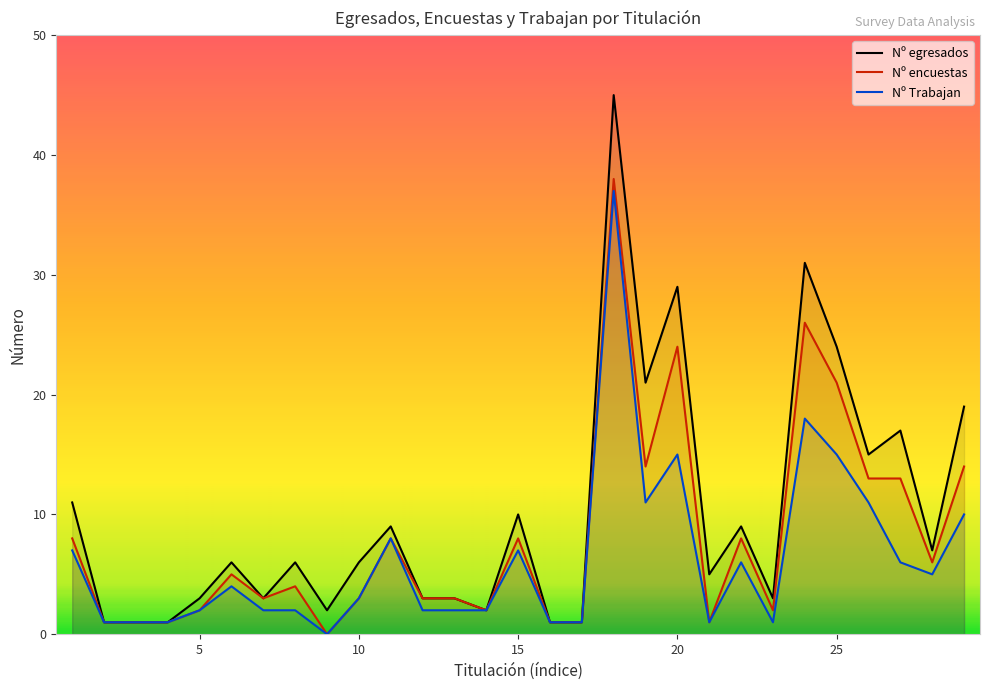

Which series has the largest total across all categories?

Nº egresados